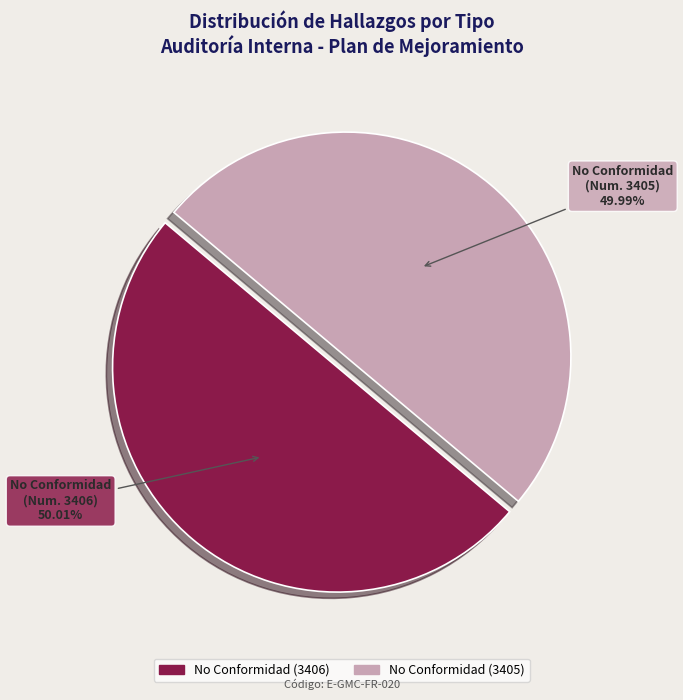

True or false: No Conformidad (3405) accounts for 50% of the total.

True